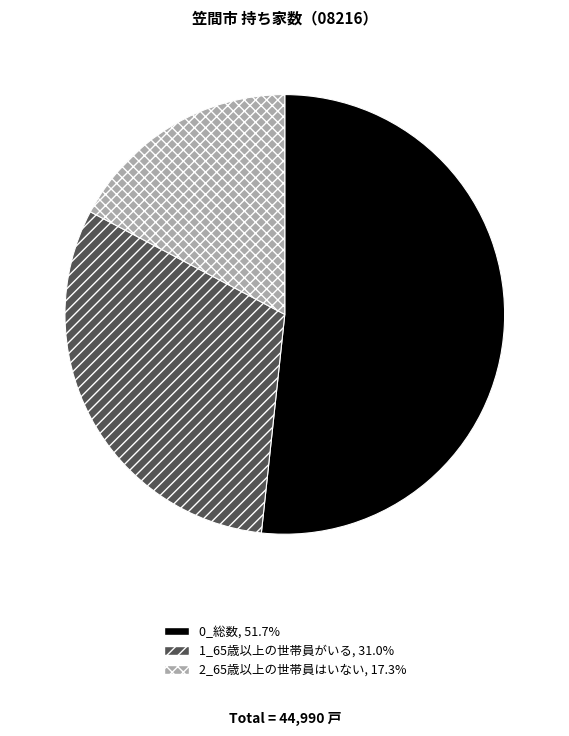

Combined, do 1_65歳以上の世帯員がいる and 0_総数 account for over 50%?

Yes